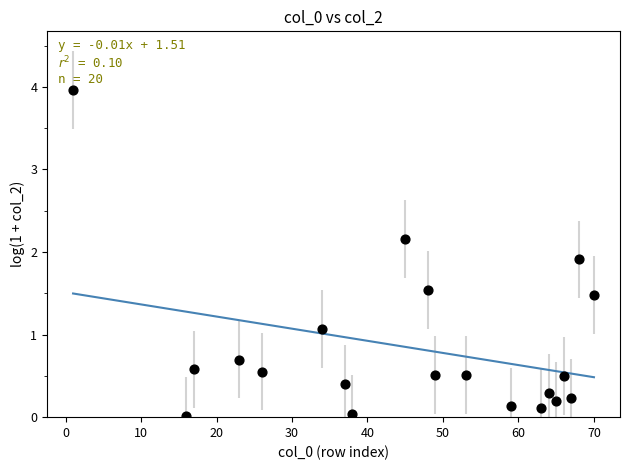

What is the range of Y values (max minus min)?

3.9